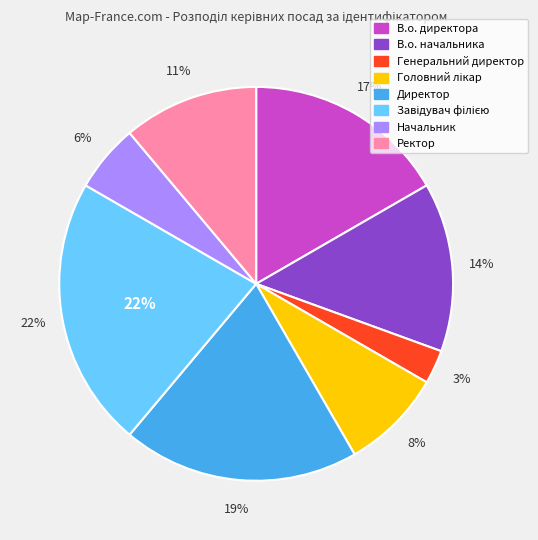

Combined, what portion of the pie is Головний лікар and Завідувач філією?

30.6%